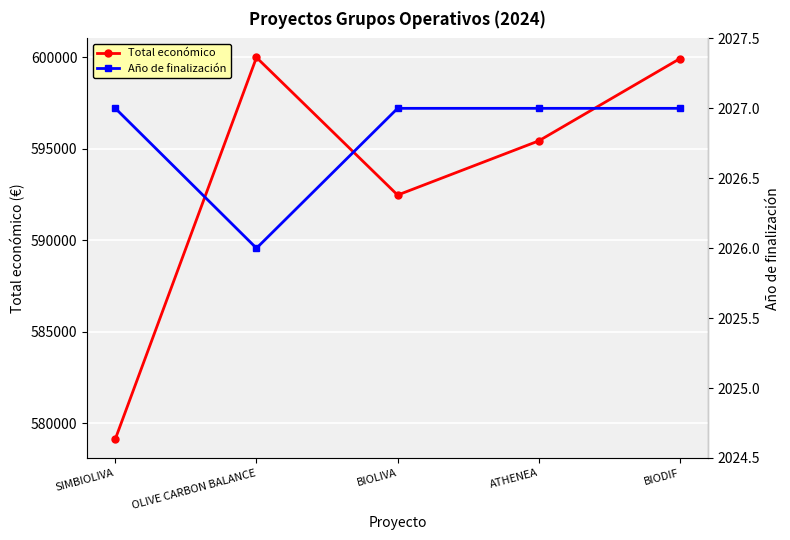

What is the label of the 2nd point from the right?

ATHENEA